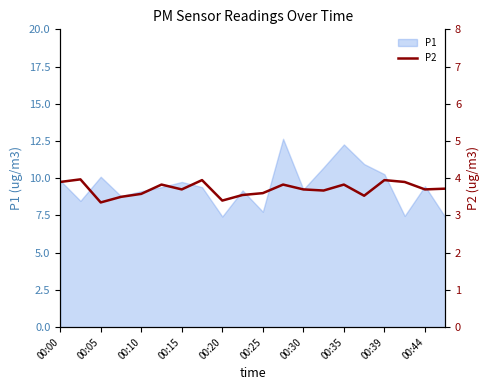

What is the value of the 11th point from the left?

3.6